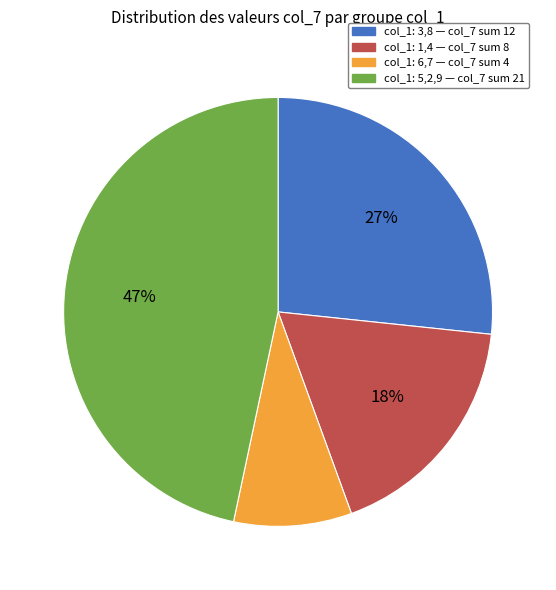

To the nearest percent, what portion does col_1: 6,7 — col_7 sum 4 represent?

9%